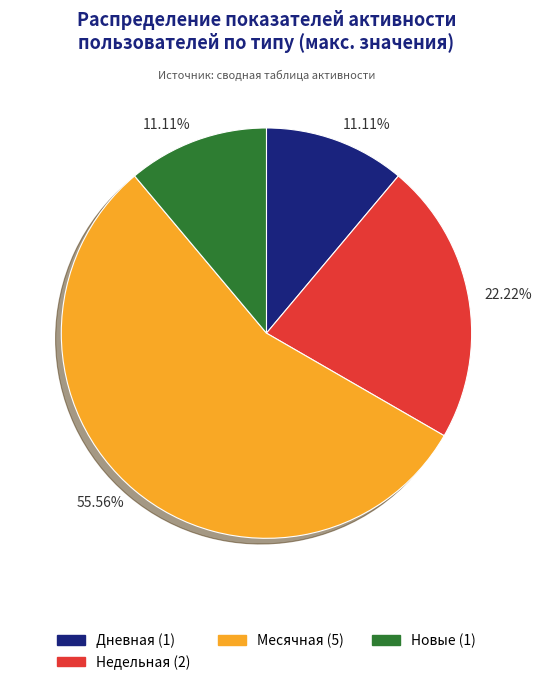

Which slice is the smallest?

Дневная